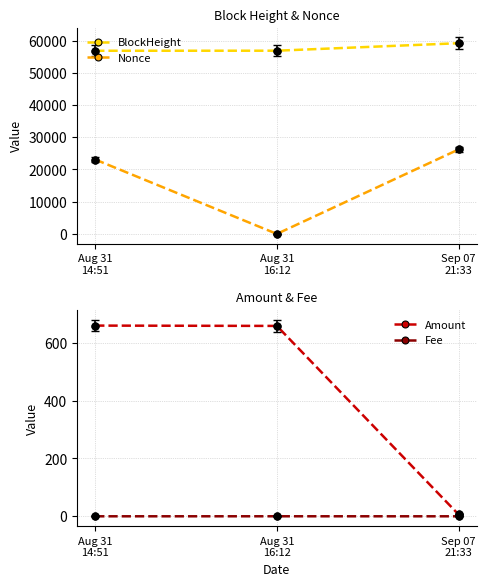

At Sep 07
21:33, list the series in order from smallest to largest.

Fee, Amount, Nonce, BlockHeight